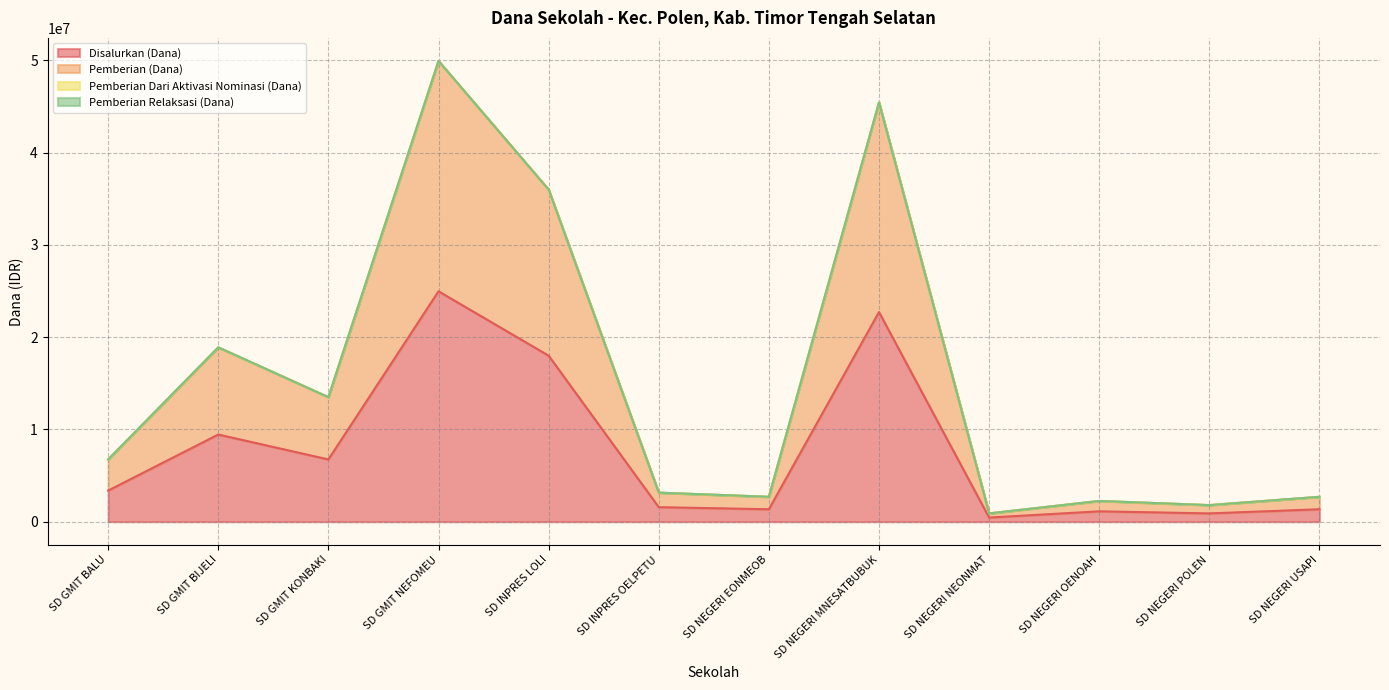

What is the total value across all series at SD NEGERI OENOAH?

3375000